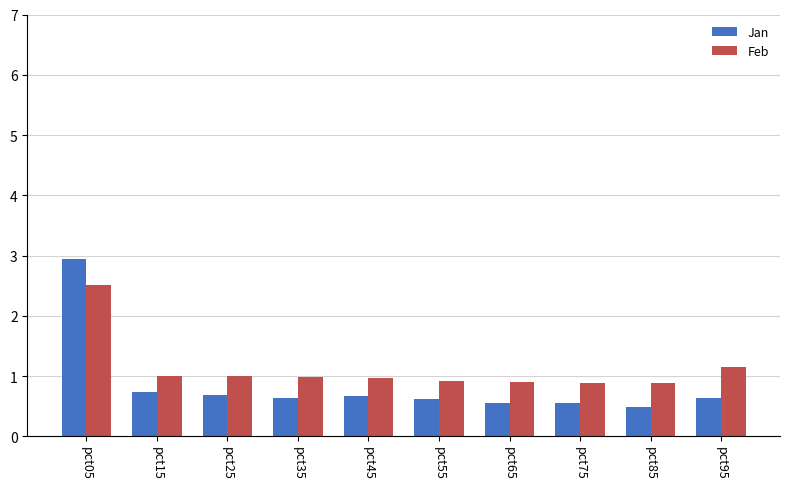

Is the value of Jan at pct15 greater than the value of Feb at pct65?

No